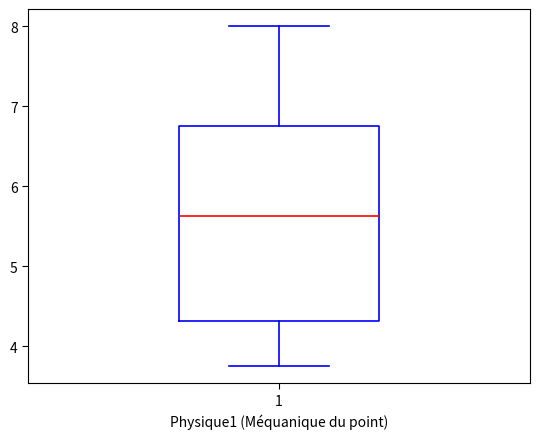

Transcribe this box plot: give where the median line is, the range the box spans, and where the two whiskers end, as read against the y-axis. The values are not printed on the chart, so give them approximately, as read against the axis.

median 5.6, box 4.3 to 6.8, whiskers 3.8 to 8.0